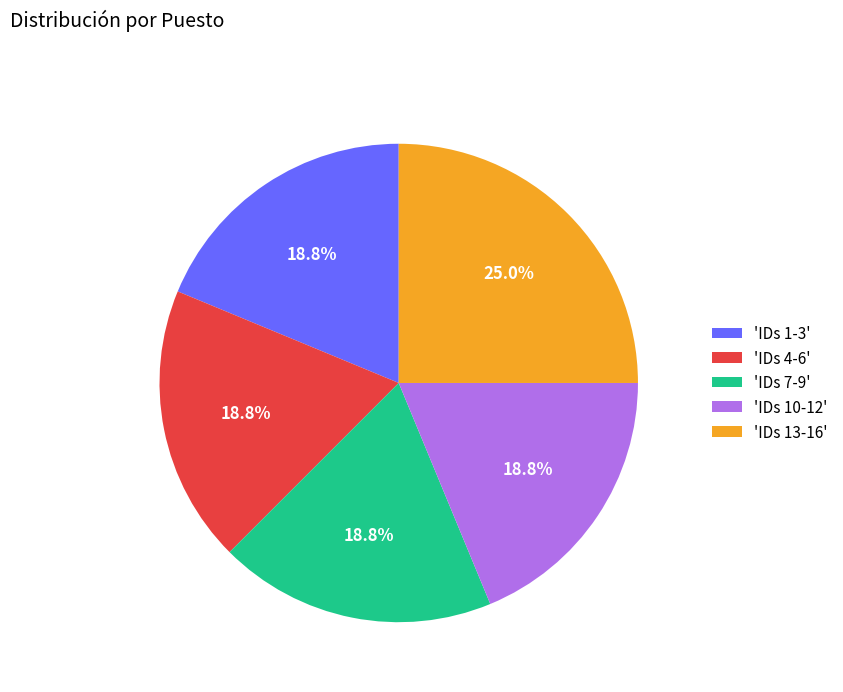

Do 'IDs 4-6' and 'IDs 1-3' together represent more than half of the pie?

No